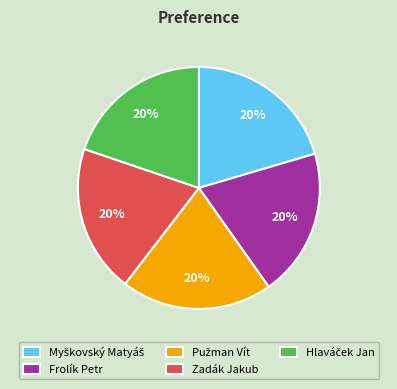

To the nearest percent, what is the average slice percentage?

20%